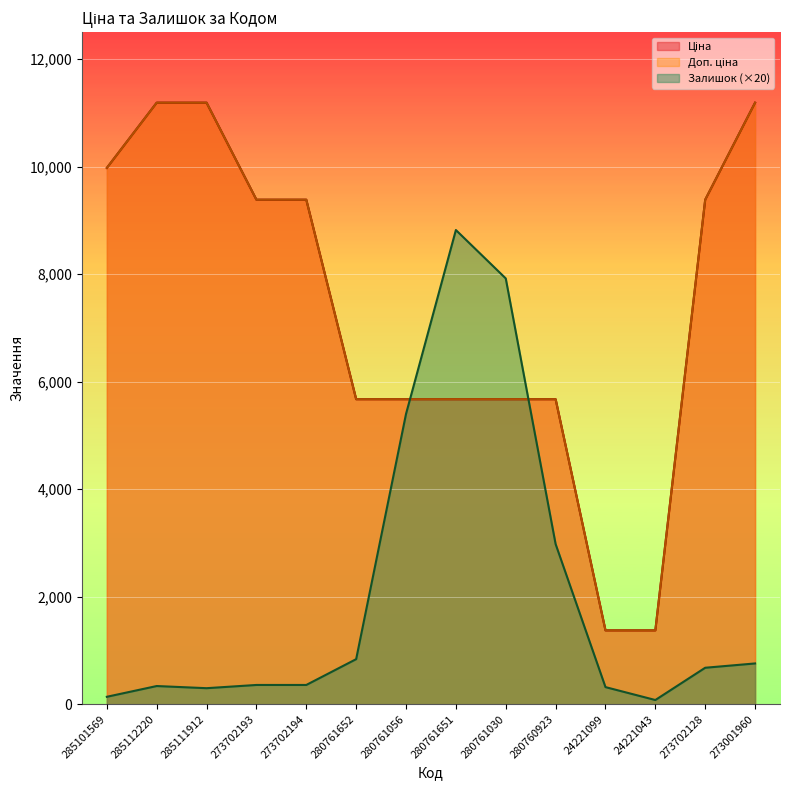

What is the total value across all series at 280761030?

19267.6